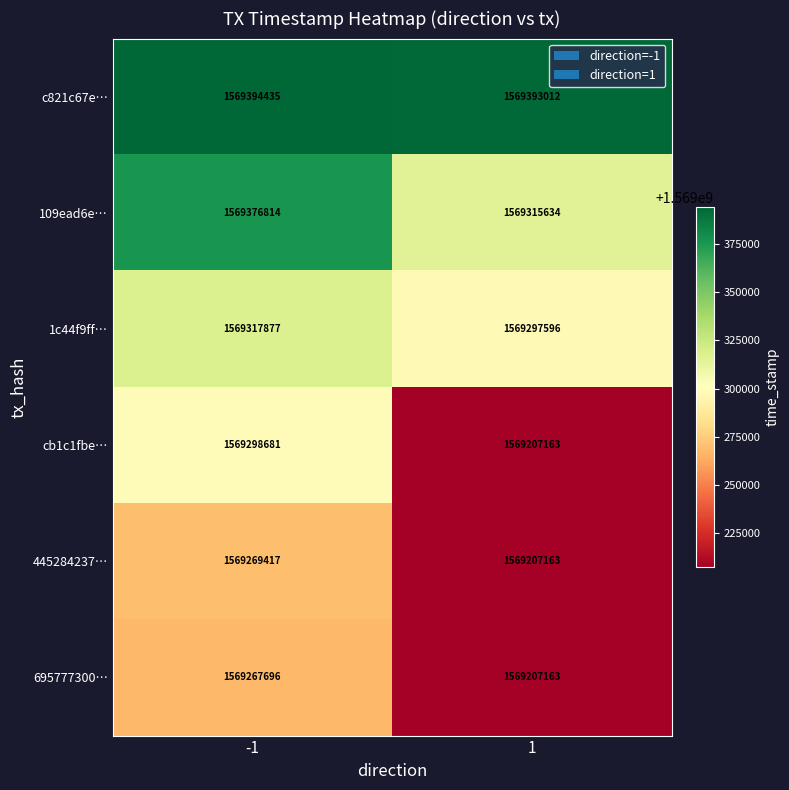

Rank the series at -1 from highest to lowest value.

c821c67e…, 109ead6e…, 1c44f9ff…, cb1c1fbe…, 445284237…, 695777300…